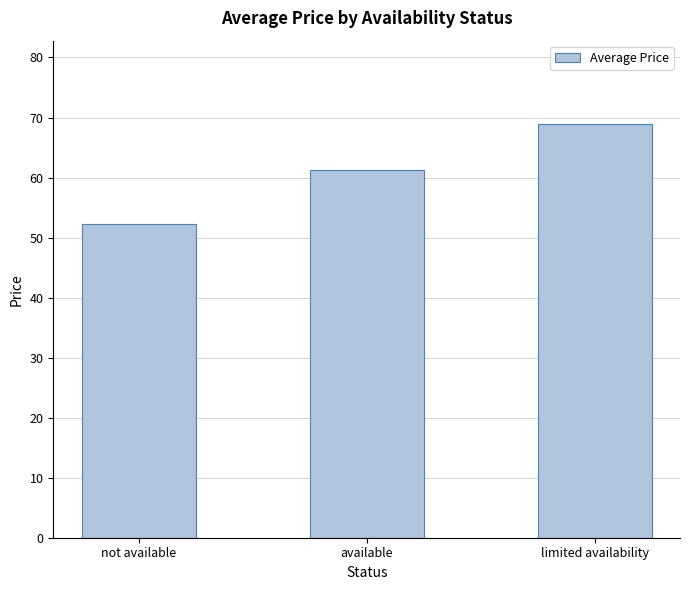

At which label is the value closest to 60?

available